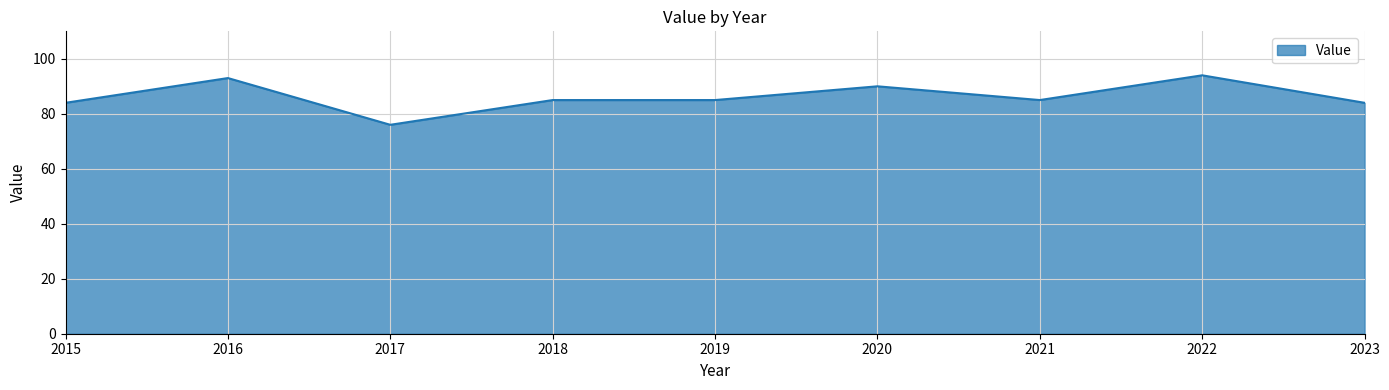

Approximately how many times larger is the value at 2017 compared to 2022?

0.8